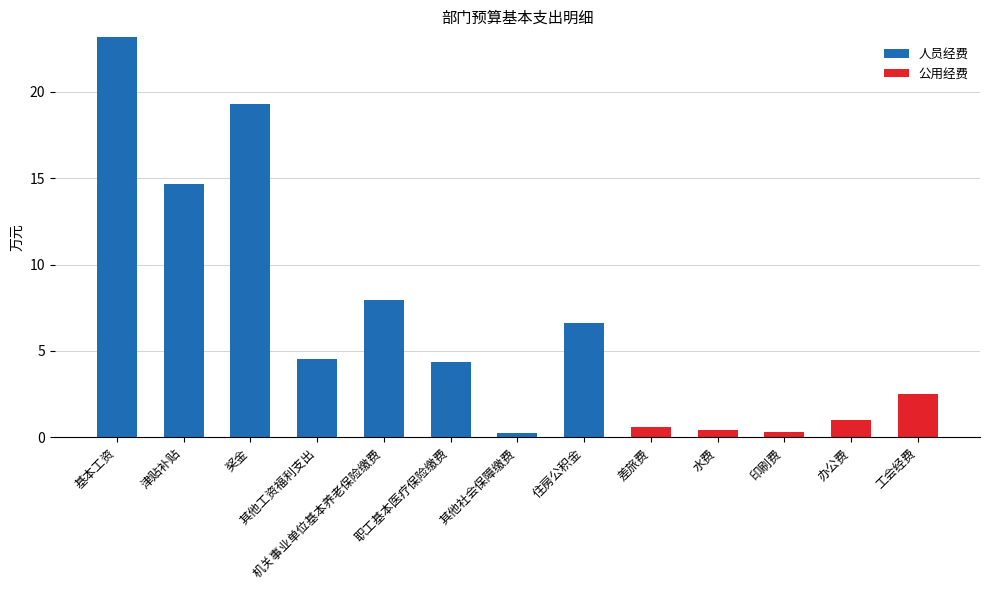

What is the sum of all 人员经费 values?

80.8